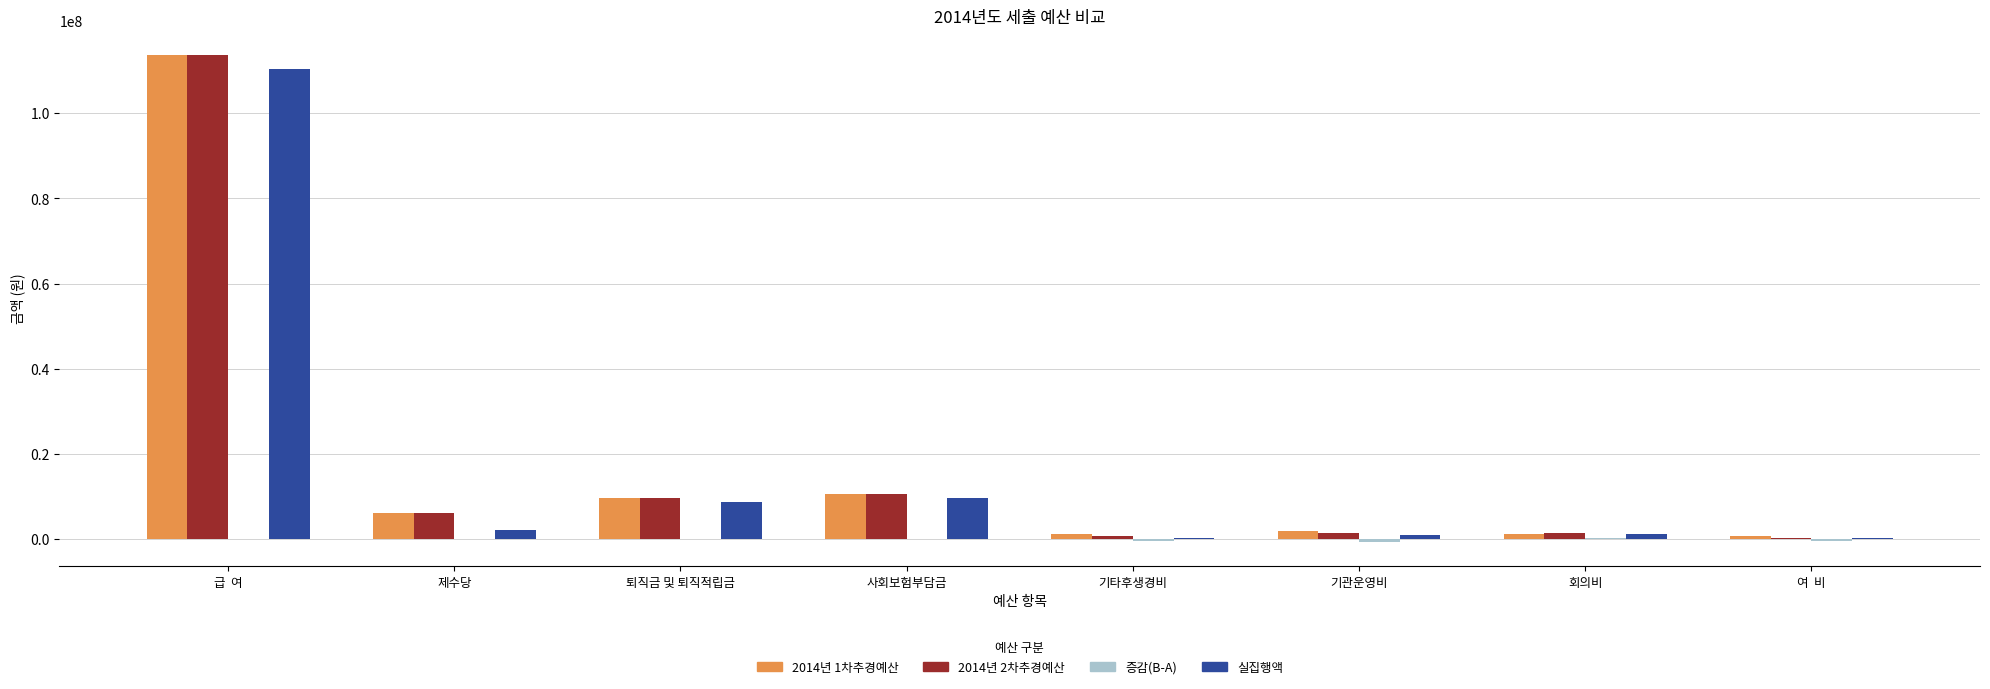

How many groups of bars are there?

8